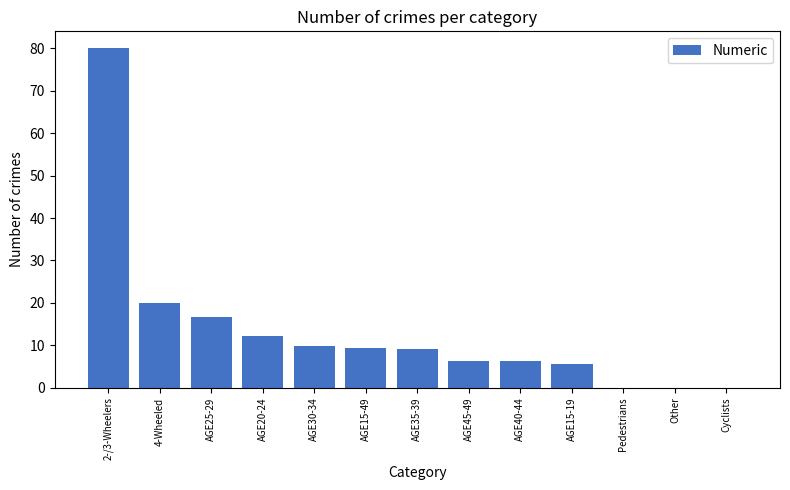

What is the maximum value shown in the chart?

80.0